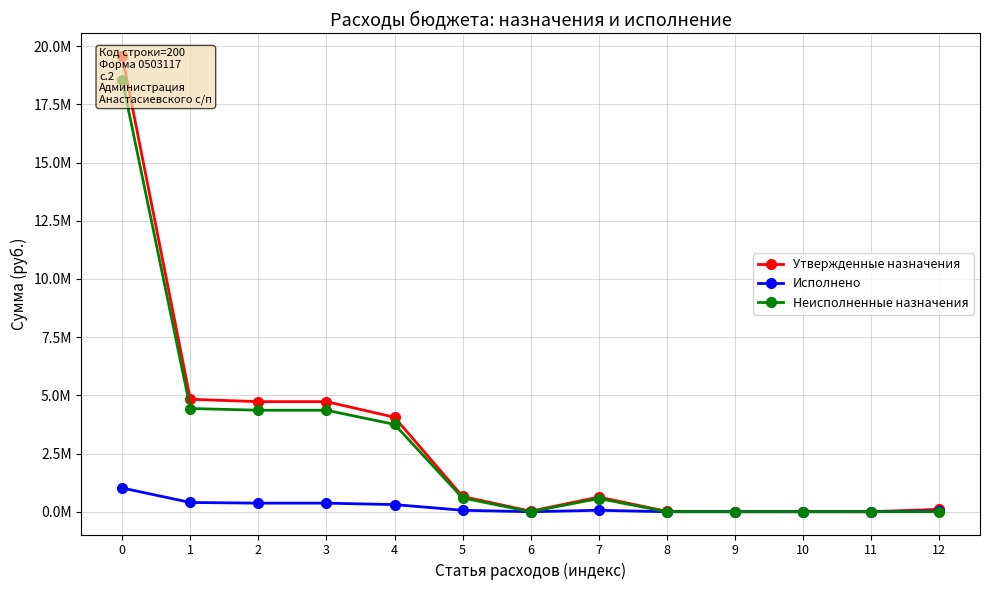

How many series are shown in this chart?

3